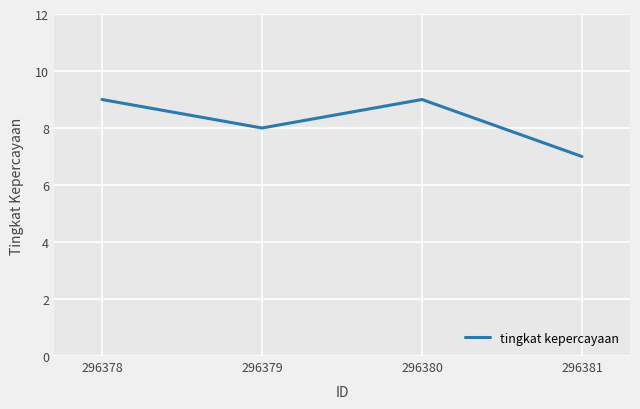

How many distinct data groups are displayed?

1